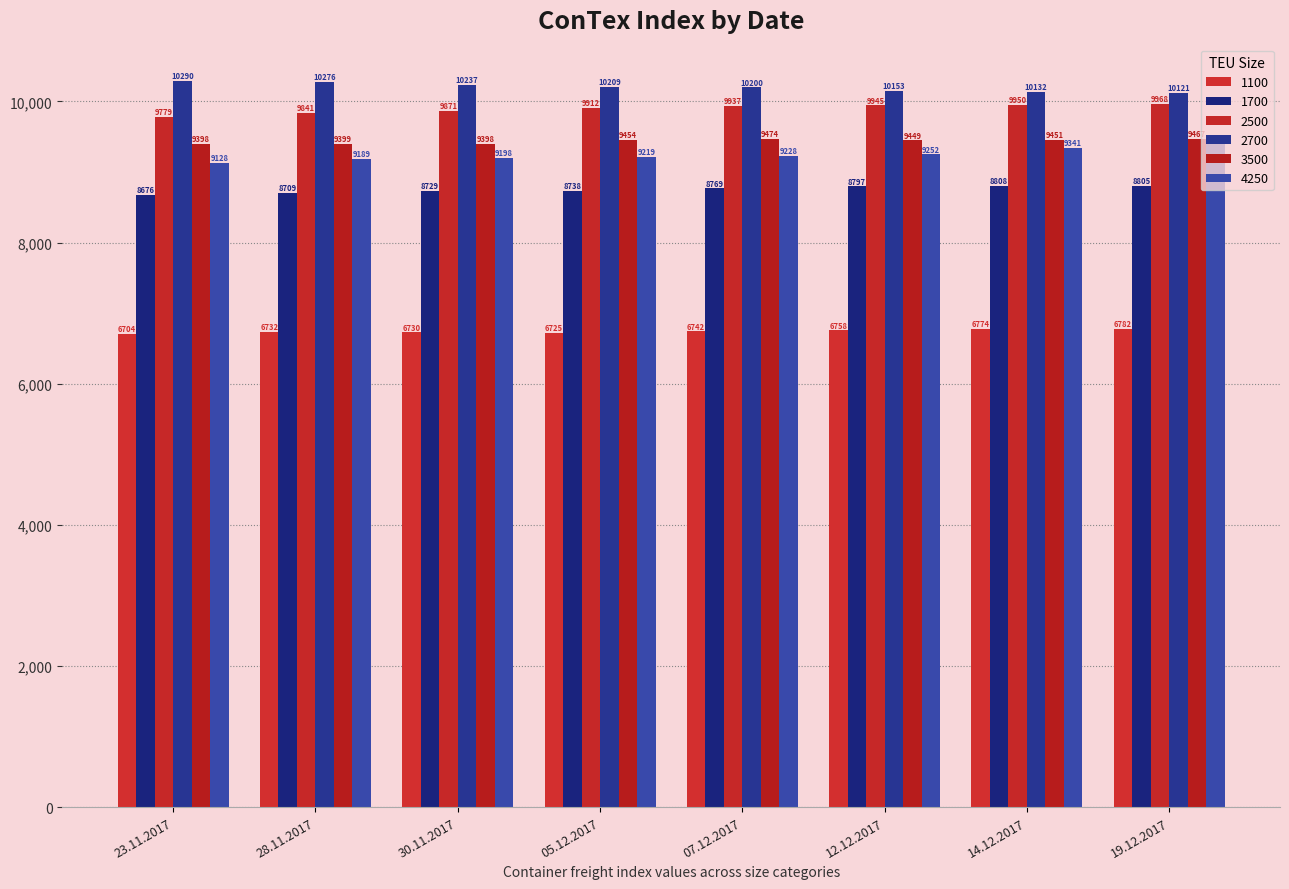

Which label corresponds to the smallest value in the chart?

23.11.2017